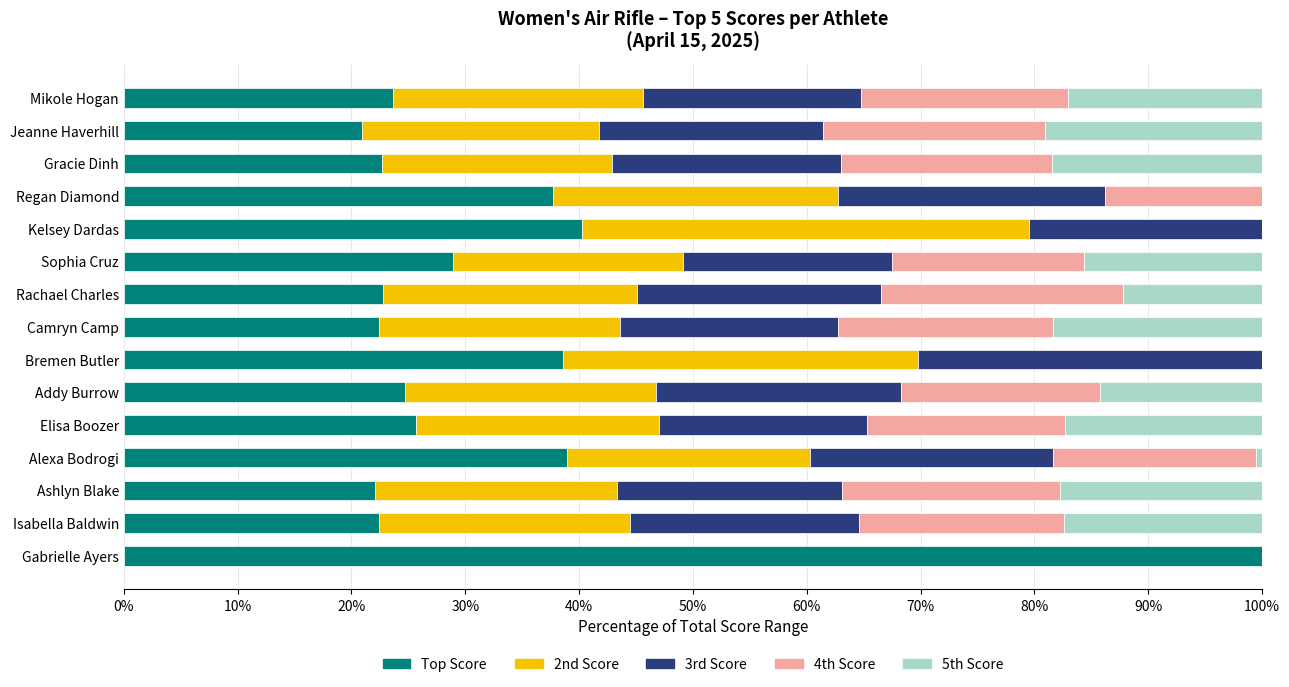

Read the Top Score value at Isabella Baldwin.

22.4